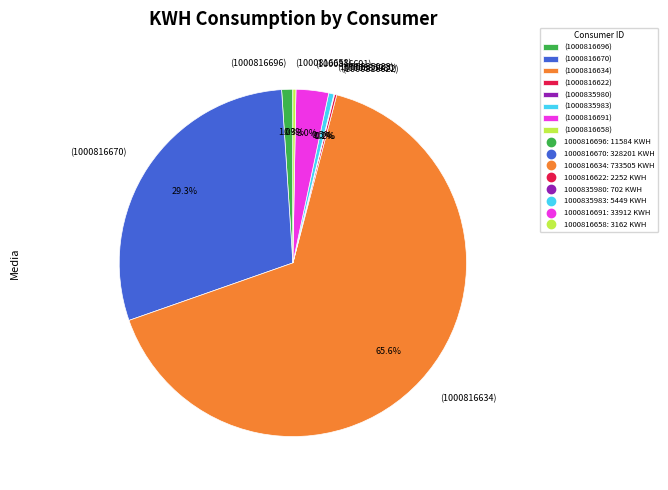

Combined, do (1000816670) and (1000816658) account for over 50%?

No